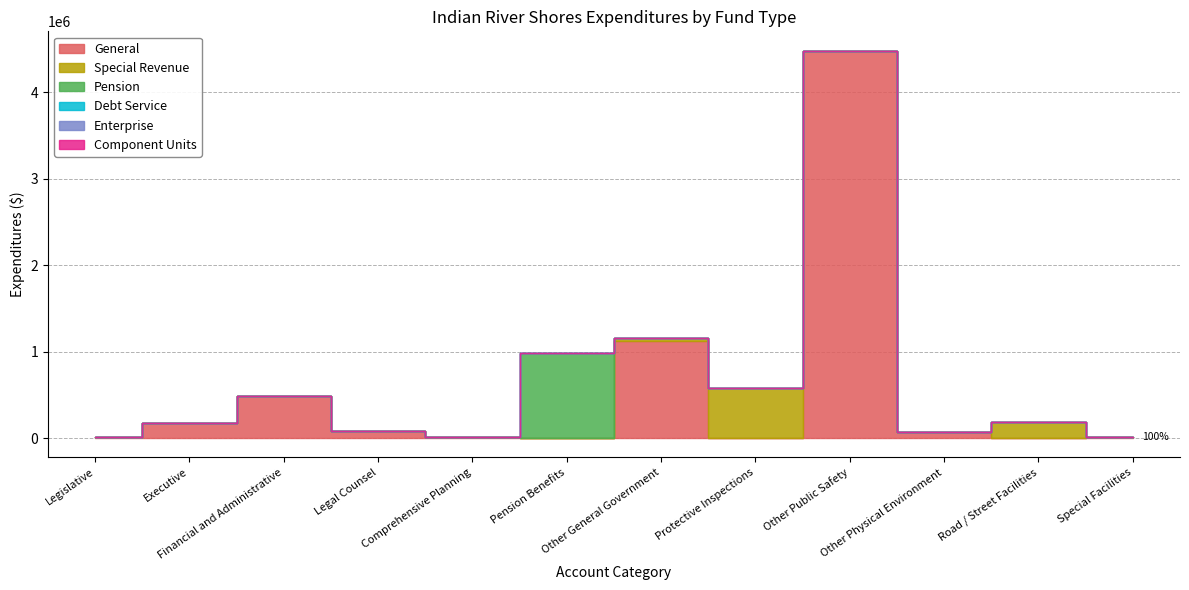

At how many categories does at least one series exceed 2917194?

1